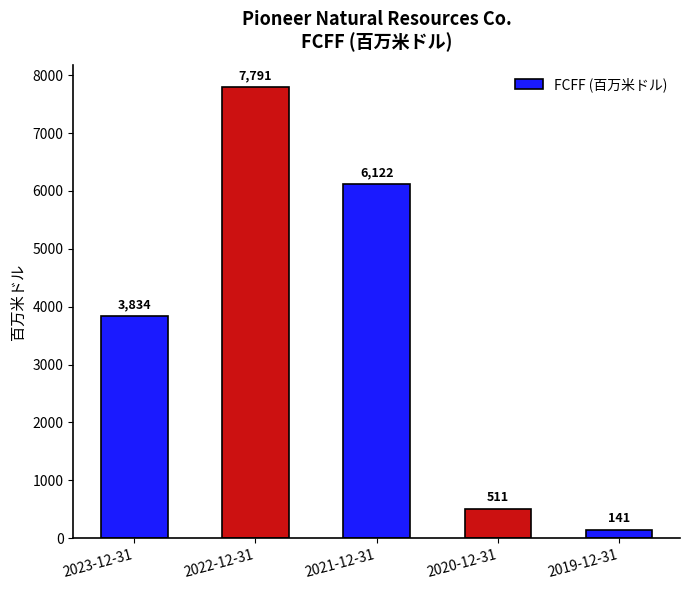

What value does the data have at 2019-12-31, to the nearest 10?

140